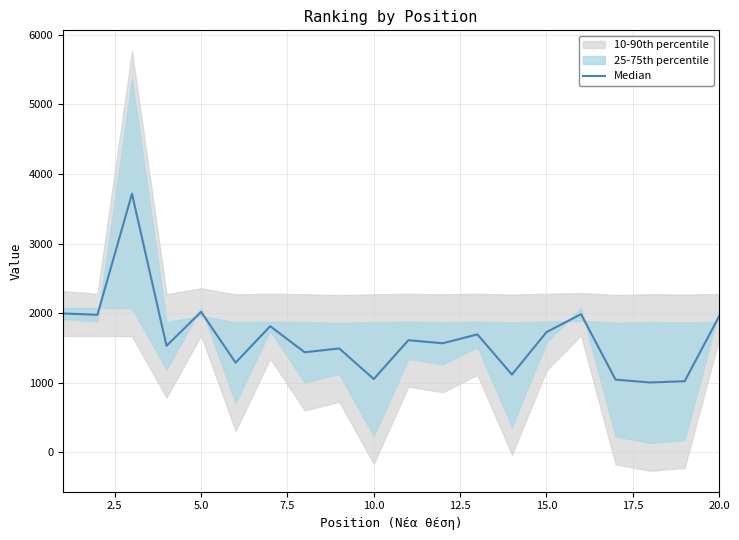

Is it true that the value at 15.0 is 997.2?

False